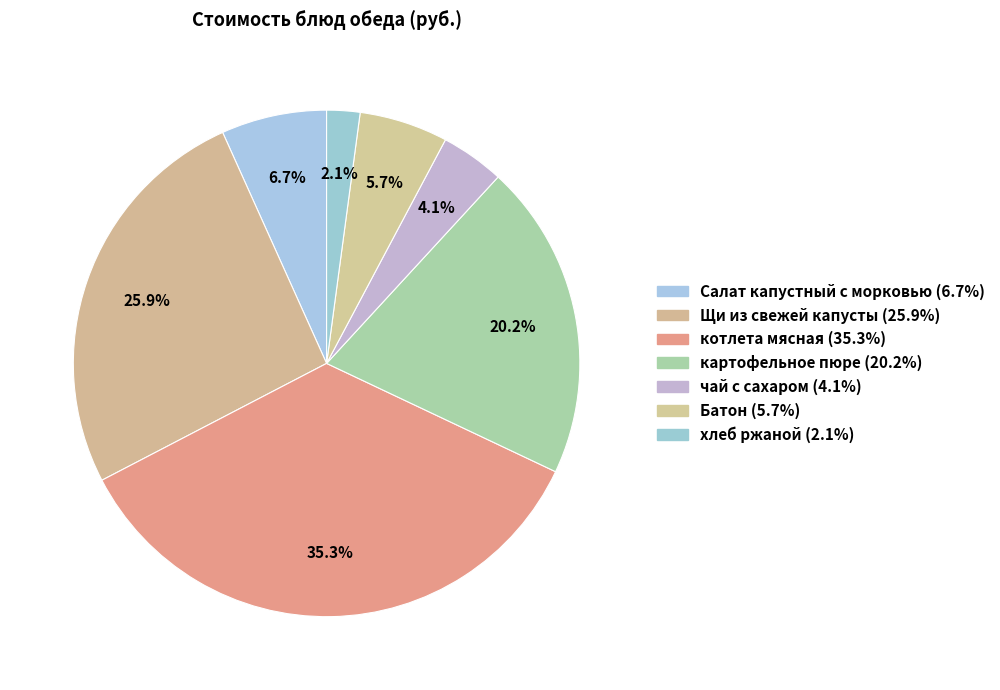

Count the number of slices in the pie.

7